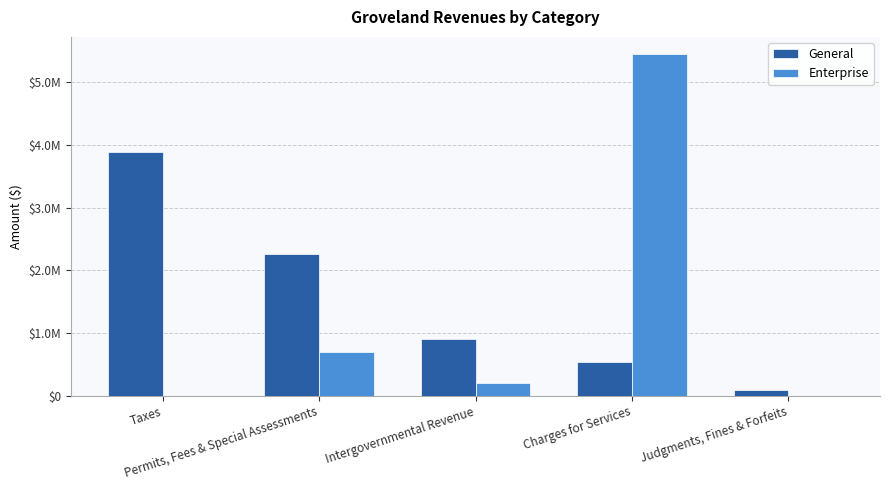

Is the value of General at Intergovernmental Revenue greater than the value of Enterprise at Judgments, Fines & Forfeits?

Yes